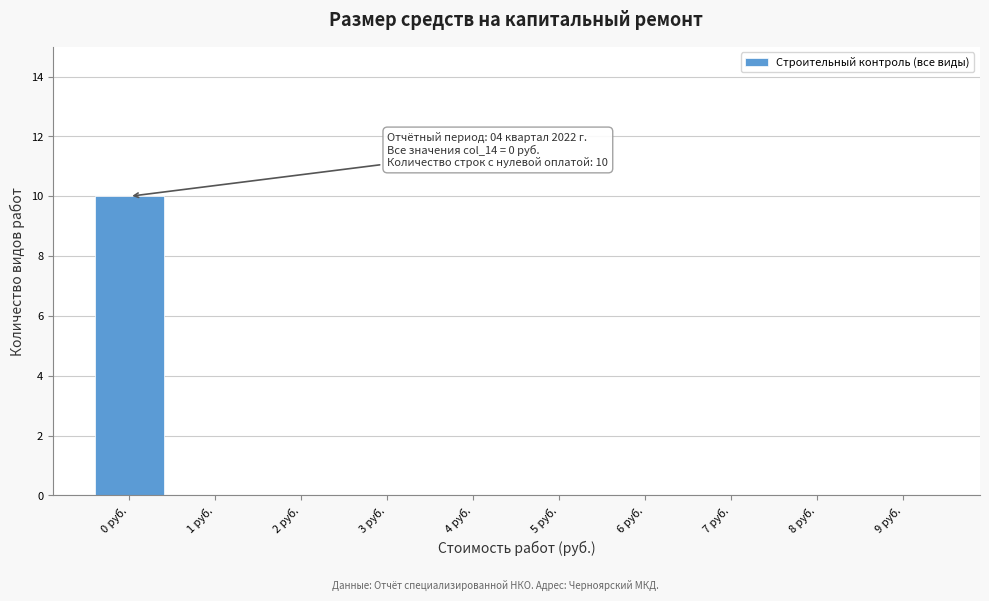

Reading left to right, transcribe all the data shown in this chart.

0 руб.=10	1 руб.=0	2 руб.=0	3 руб.=0	4 руб.=0	5 руб.=0	6 руб.=0	7 руб.=0	8 руб.=0	9 руб.=0